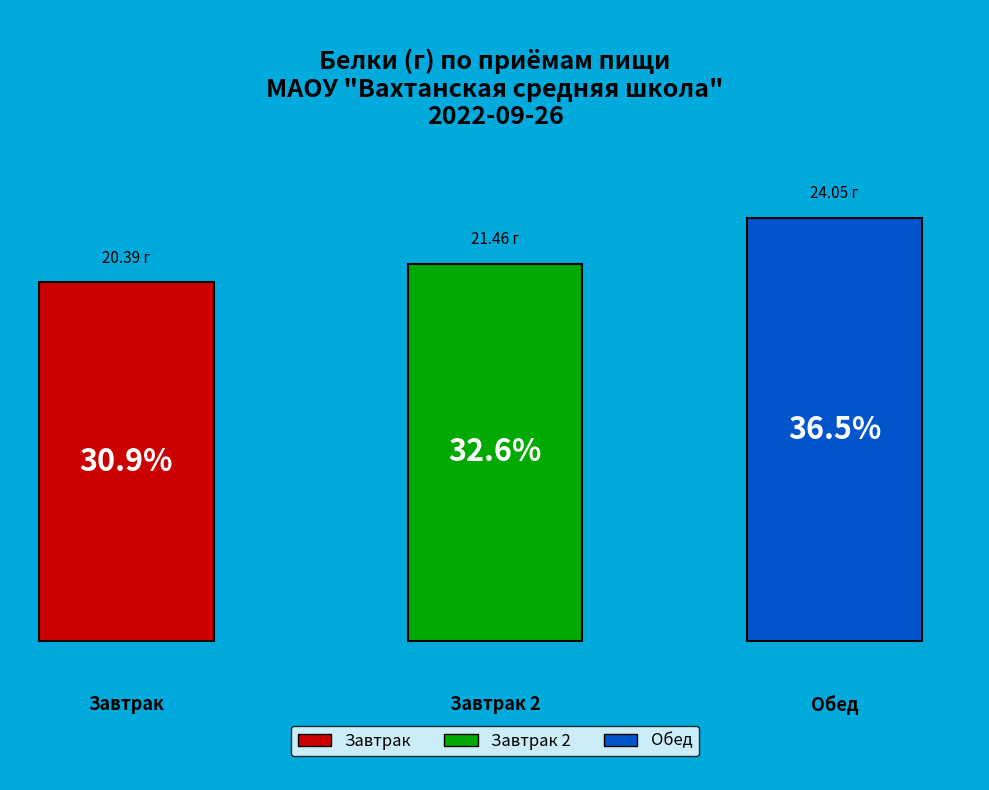

The Завтрак 2 slice represents 33% of the pie. True or false?

True